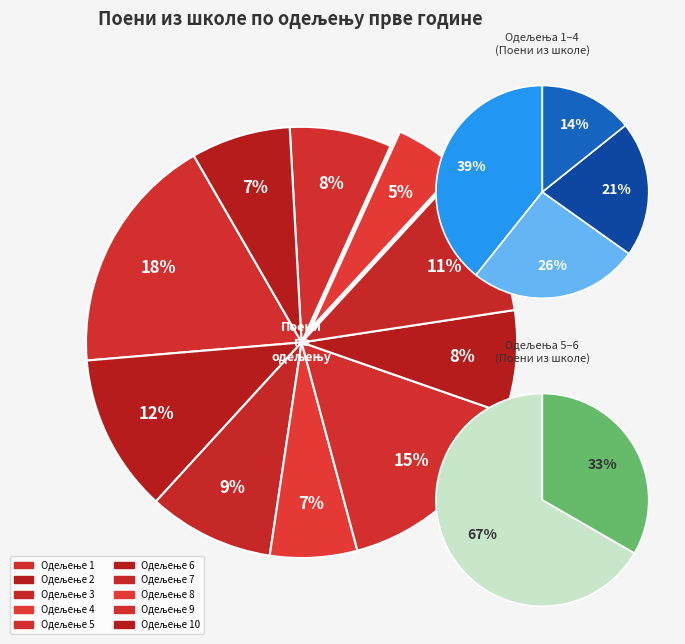

Which slice is the smallest?

10